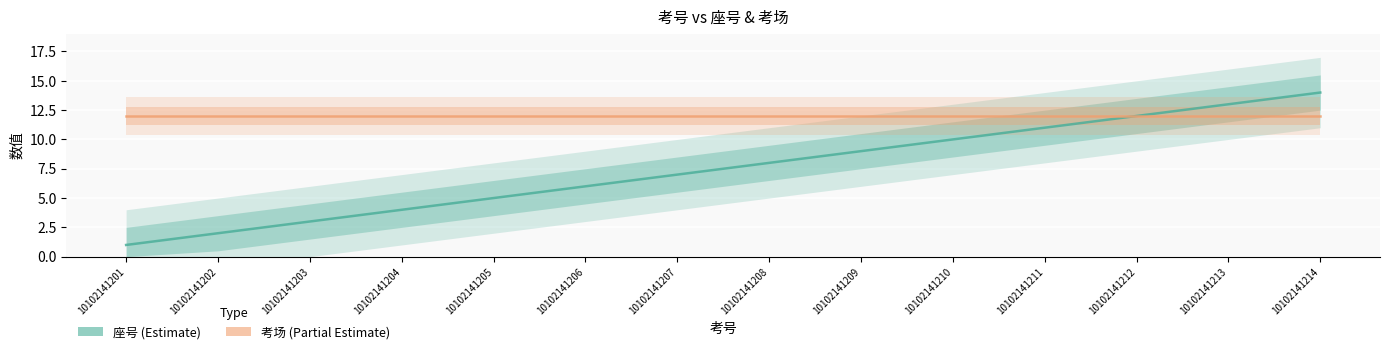

Is the value of 座号 at 10102141201 greater than the value of 考场 at 10102141214?

No